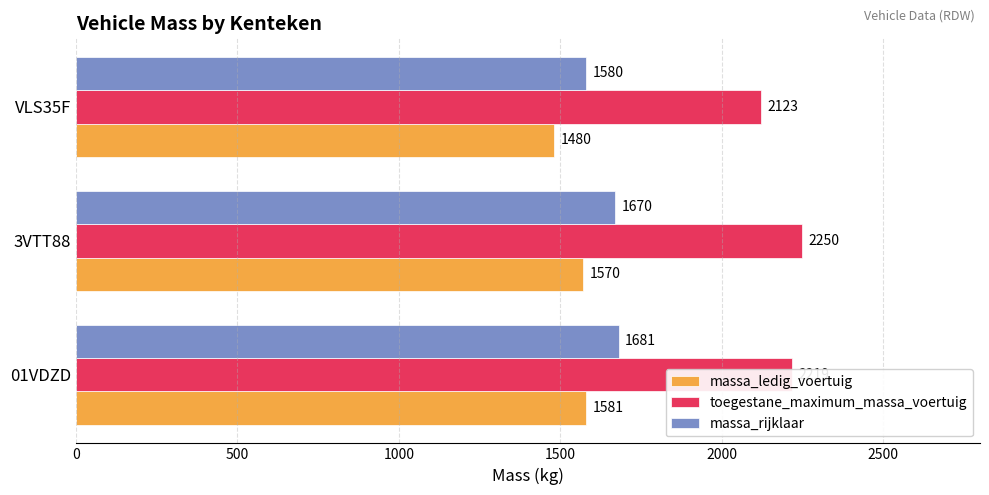

The value of toegestane_maximum_massa_voertuig at VLS35F is 866. True or false?

False